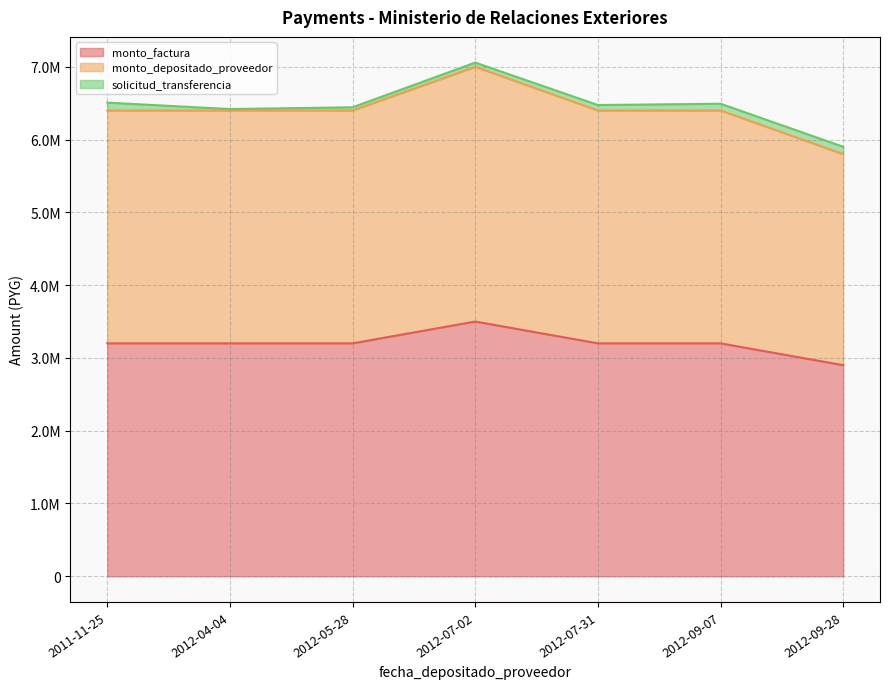

Does the chart have visible grid lines?

Yes